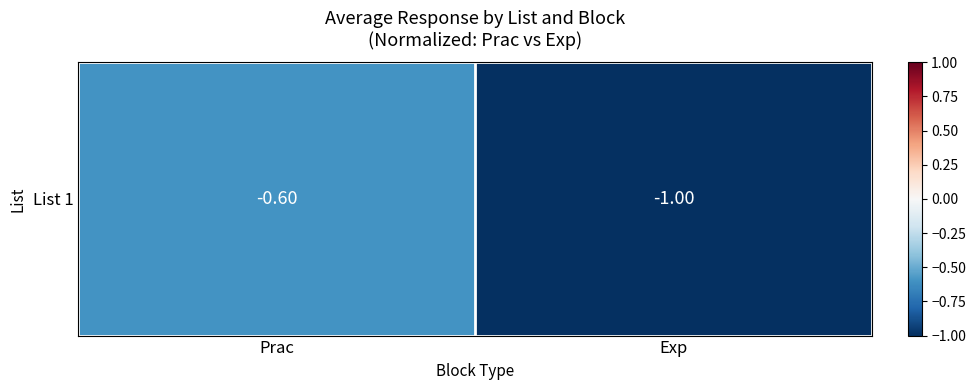

List the labels in order of value, largest first.

Prac, Exp